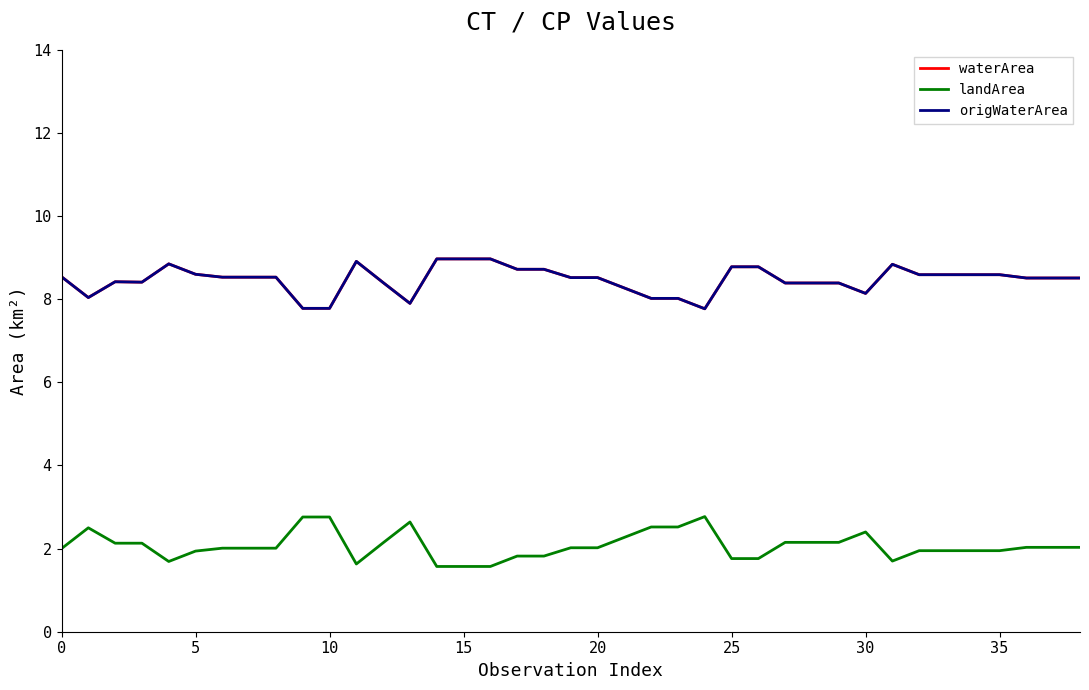

Which series has the largest total across all categories?

waterArea